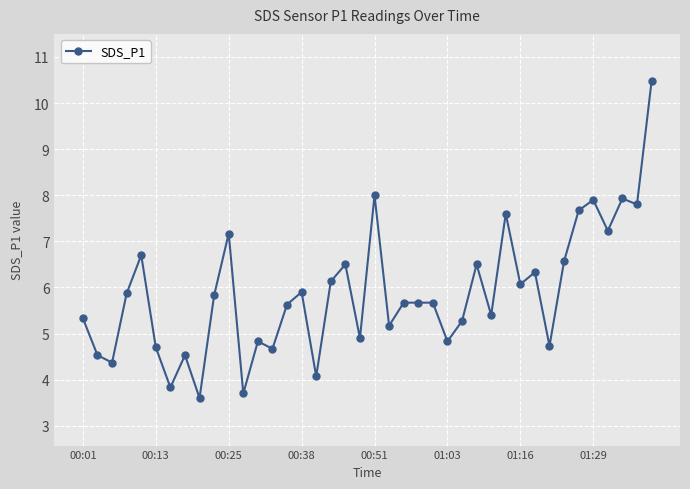

Reading left to right, extract all data points from this chart.

5.3	4.5	4.4	5.9	6.7	4.7	3.8	4.5	3.6	5.8	7.2	3.7	4.8	4.7	5.6	5.9	4.1	6.1	6.5	4.9	8.0	5.2	5.7	5.7	5.7	4.8	5.3	6.5	5.4	7.6	6.1	6.3	4.7	6.6	7.7	7.9	7.2	7.9	7.8	10.5